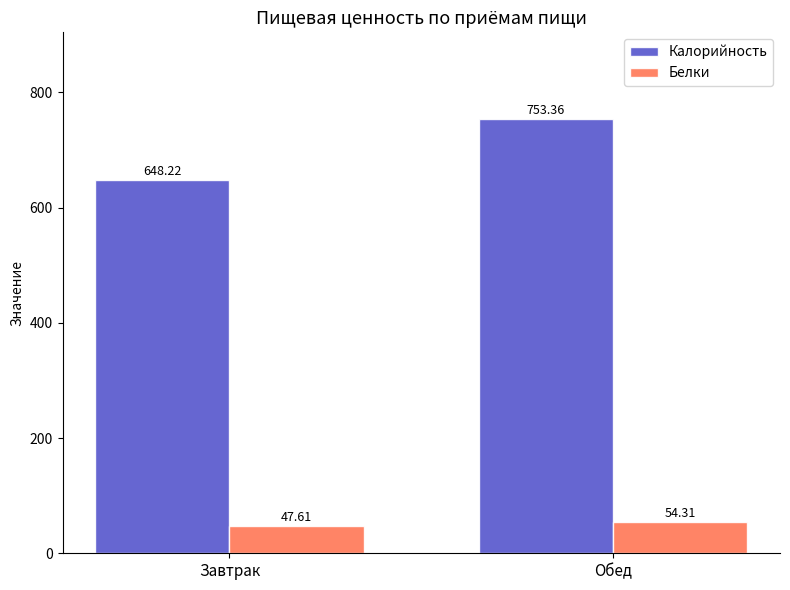

Which series has the largest range (max minus min)?

Калорийность